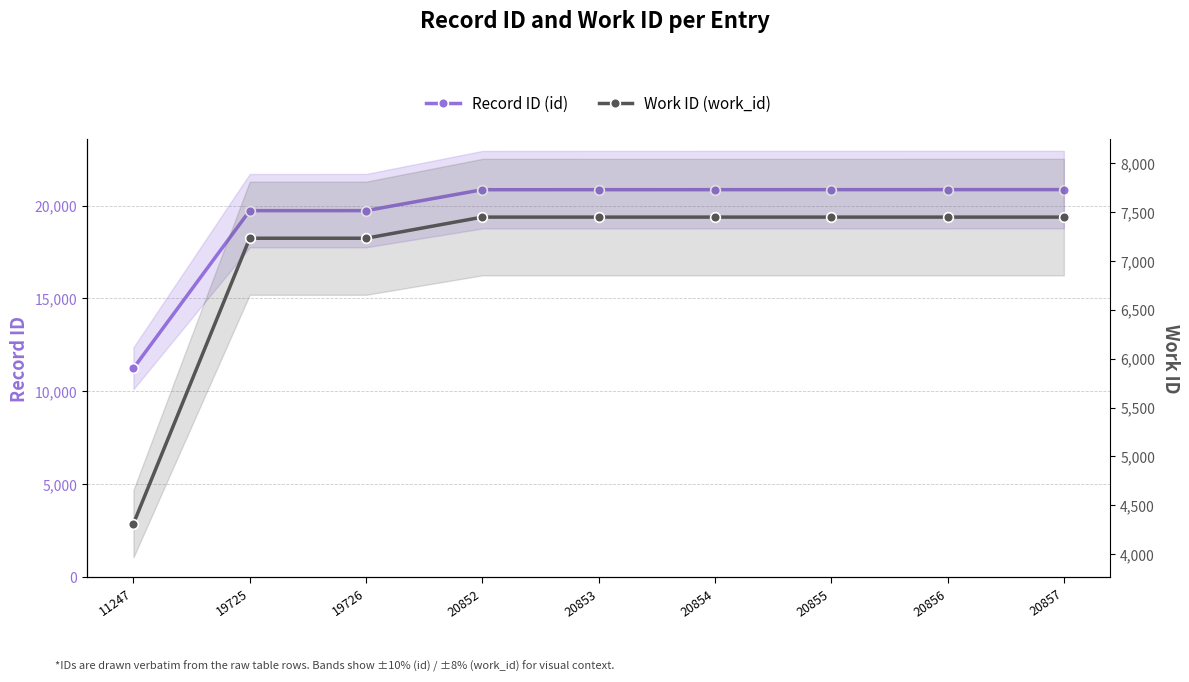

What value does the Record ID (id) series have at 11247, to the nearest 50?

11250